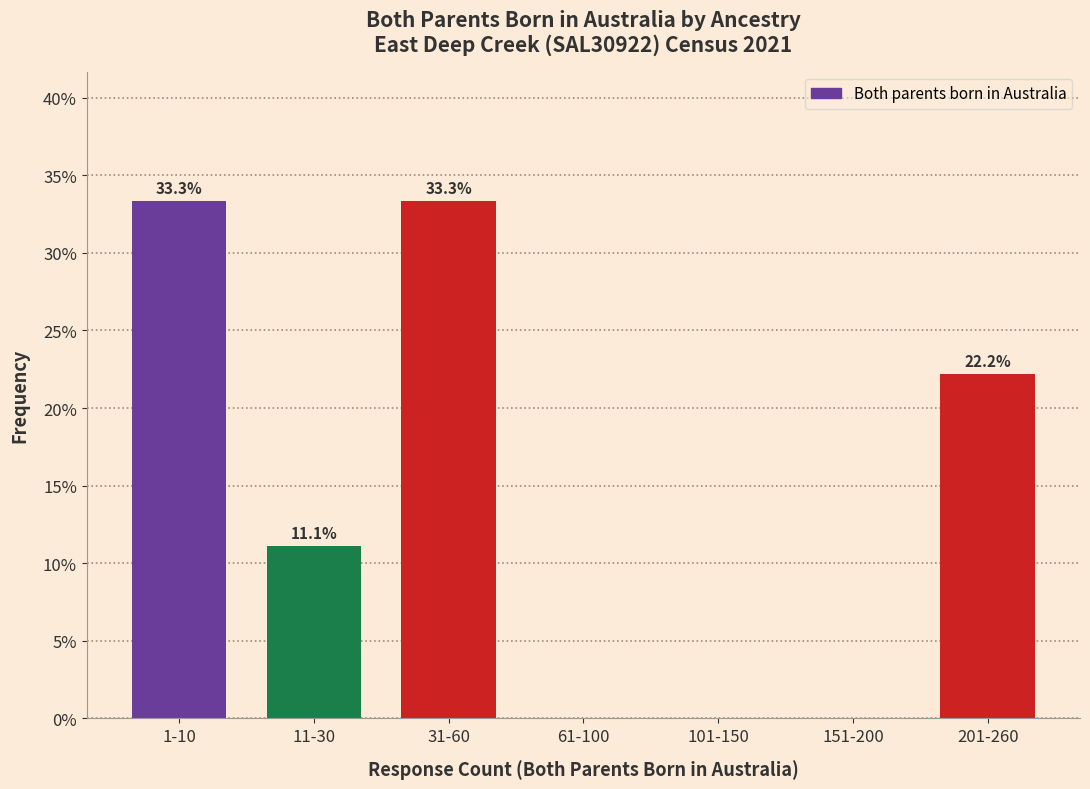

Reading right to left, what are all the values shown in this chart?

201-260=22.2	151-200=0.0	101-150=0.0	61-100=0.0	31-60=33.3	11-30=11.1	1-10=33.3